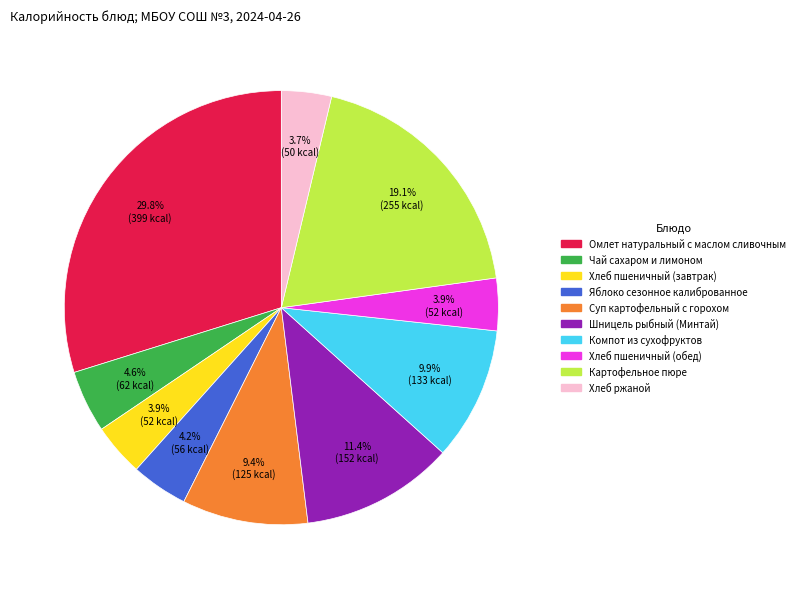

Which has a higher value, Суп картофельный с горохом or Хлеб ржаной?

Суп картофельный с горохом